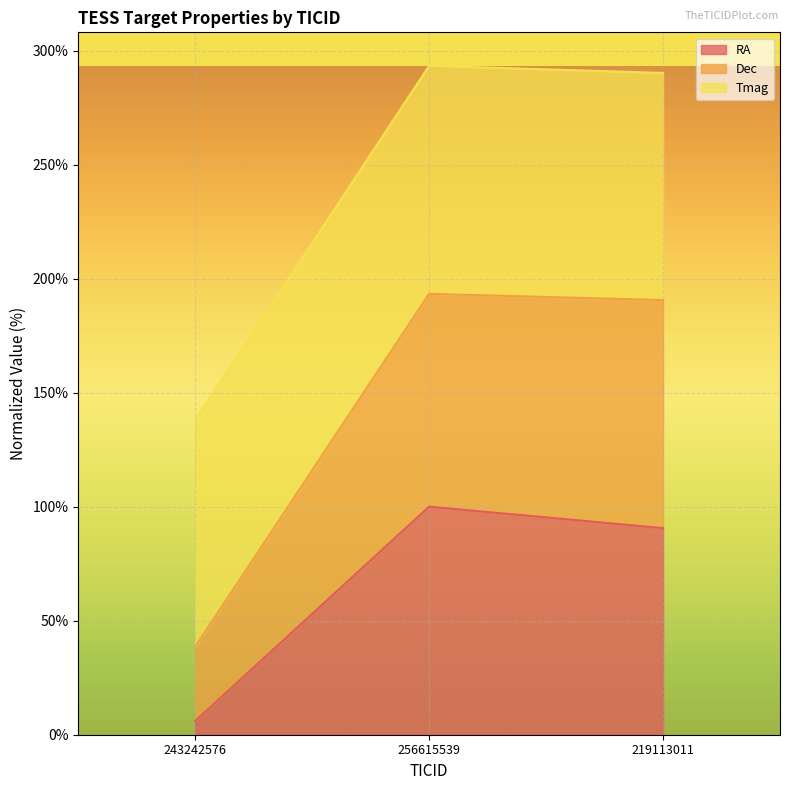

What is the sum of all RA values?

196.6